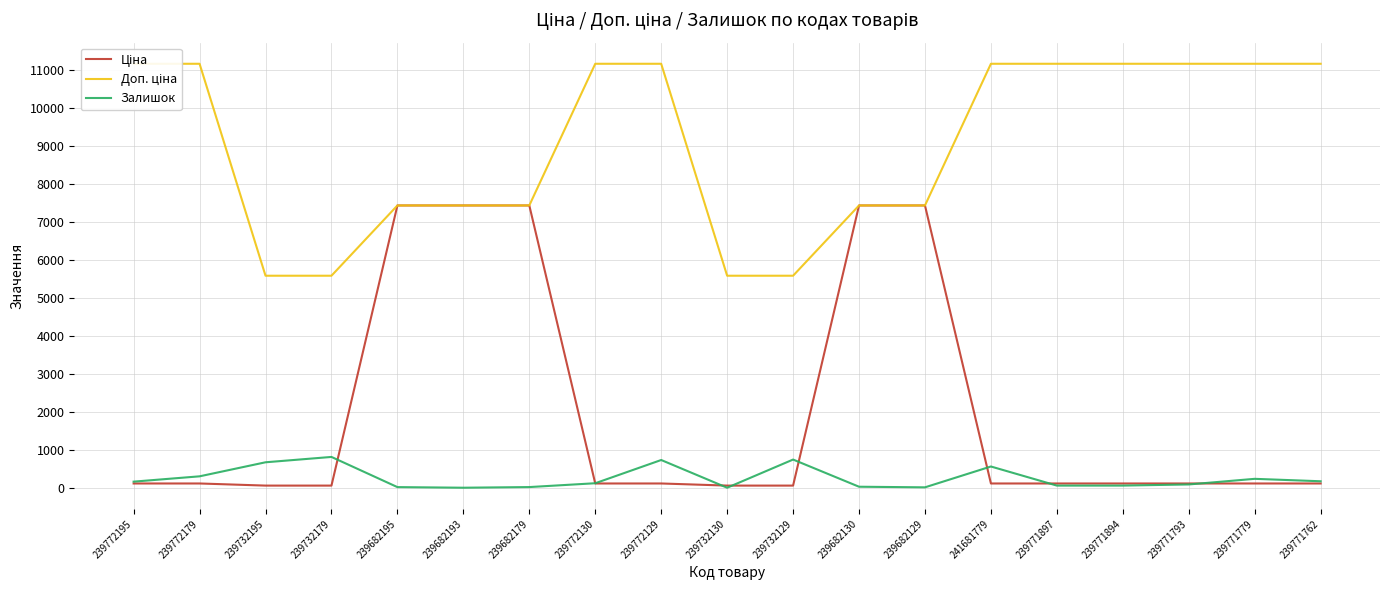

What is the spread (max minus min) of values at 239732179?

5529.1